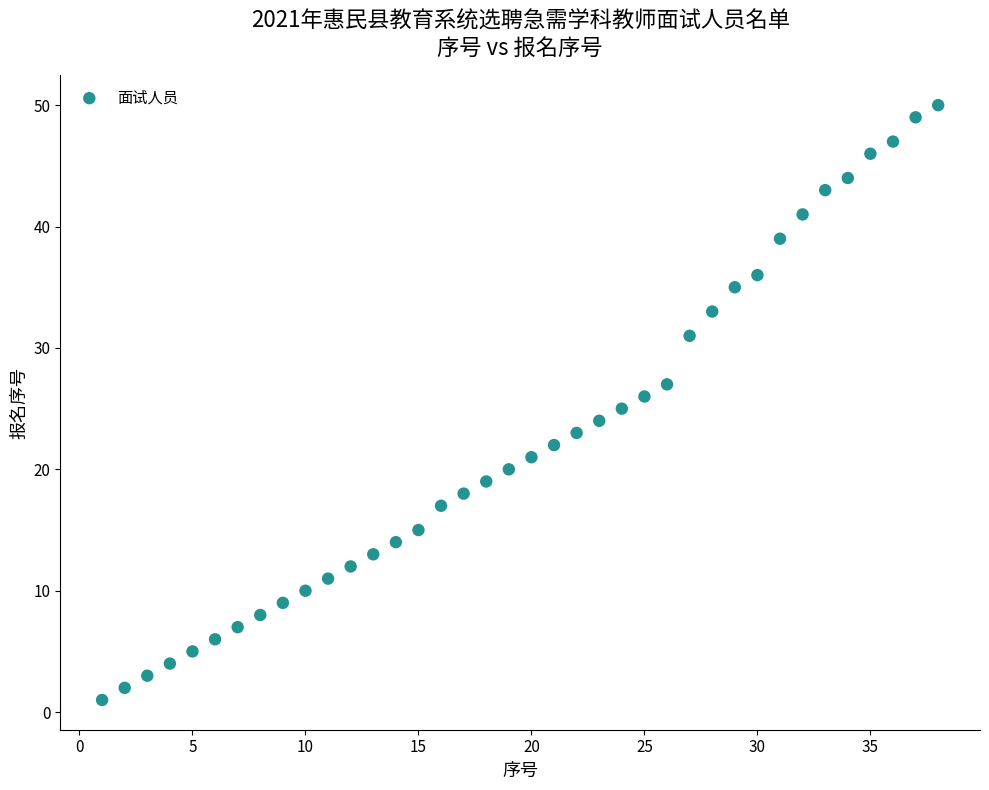

What is the range of Y values (max minus min)?

49